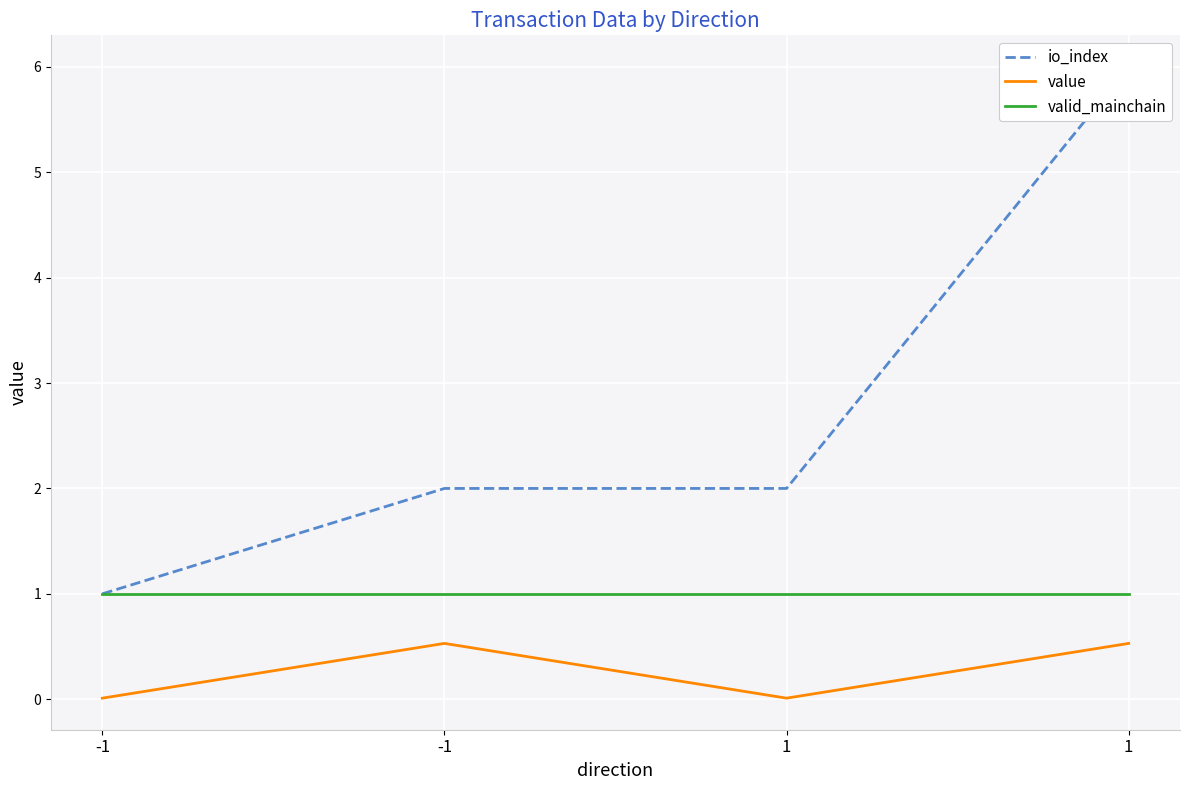

Does the chart display data point markers on the line(s)?

No